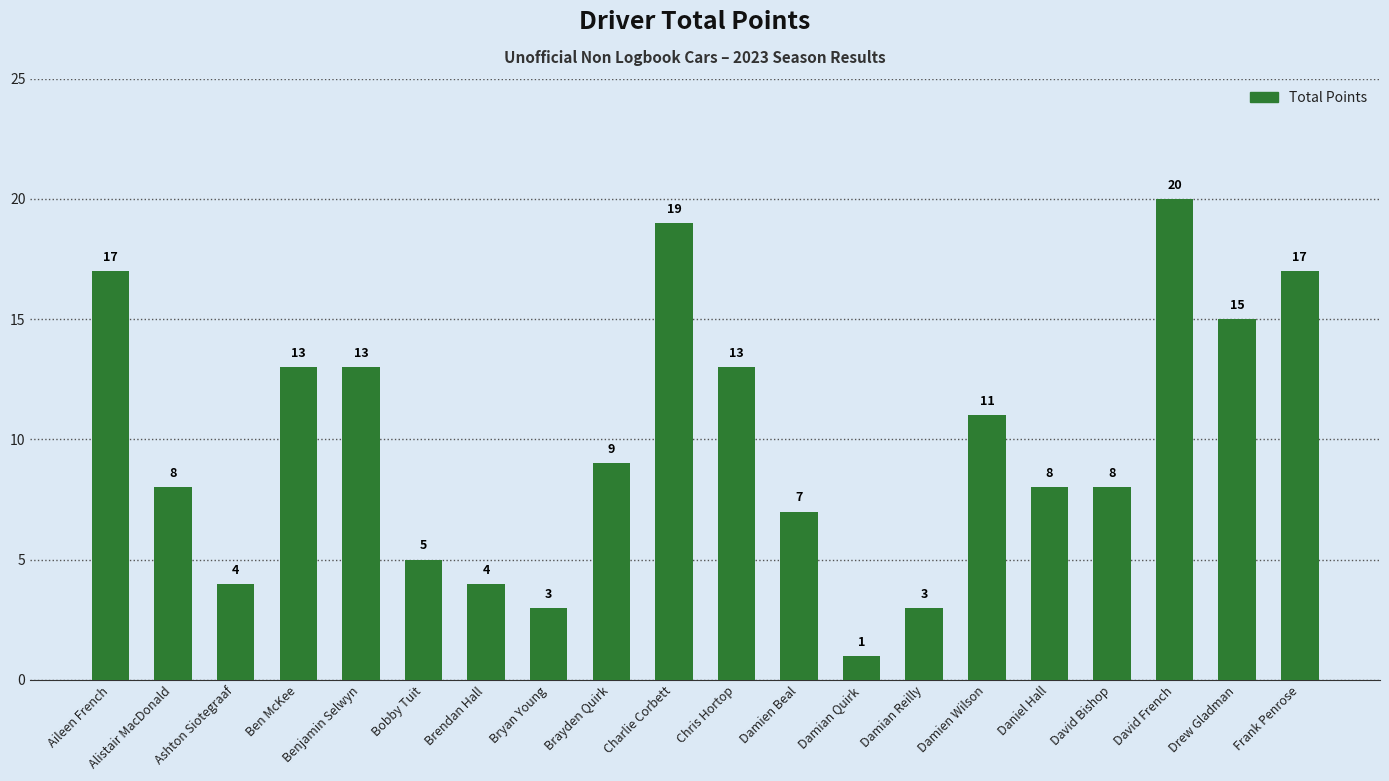

What is the minimum value shown in the chart?

1